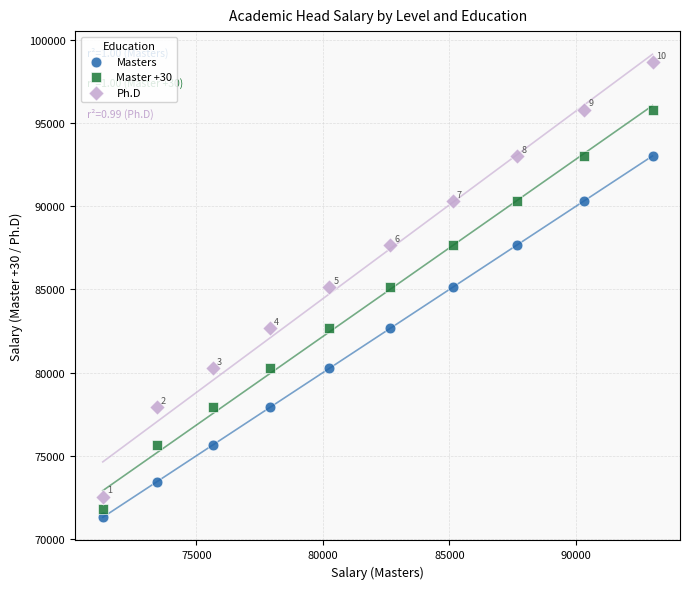

Which series contains the highest Y value?

Ph.D